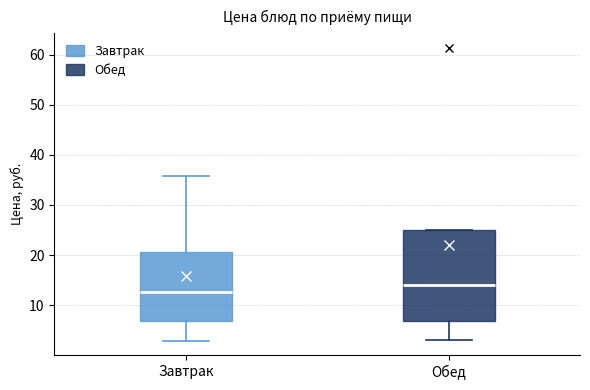

Which box's median line is the lowest?

Завтрак